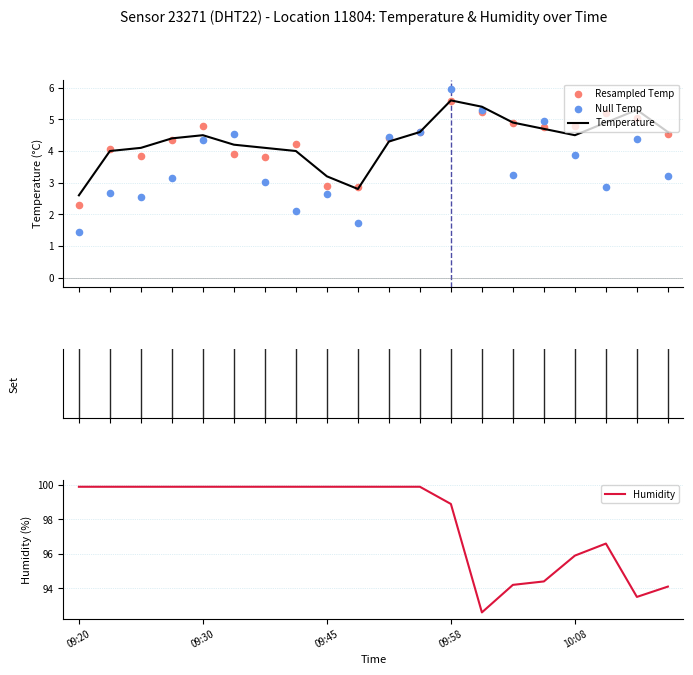

Which series has the largest total across all categories?

Humidity